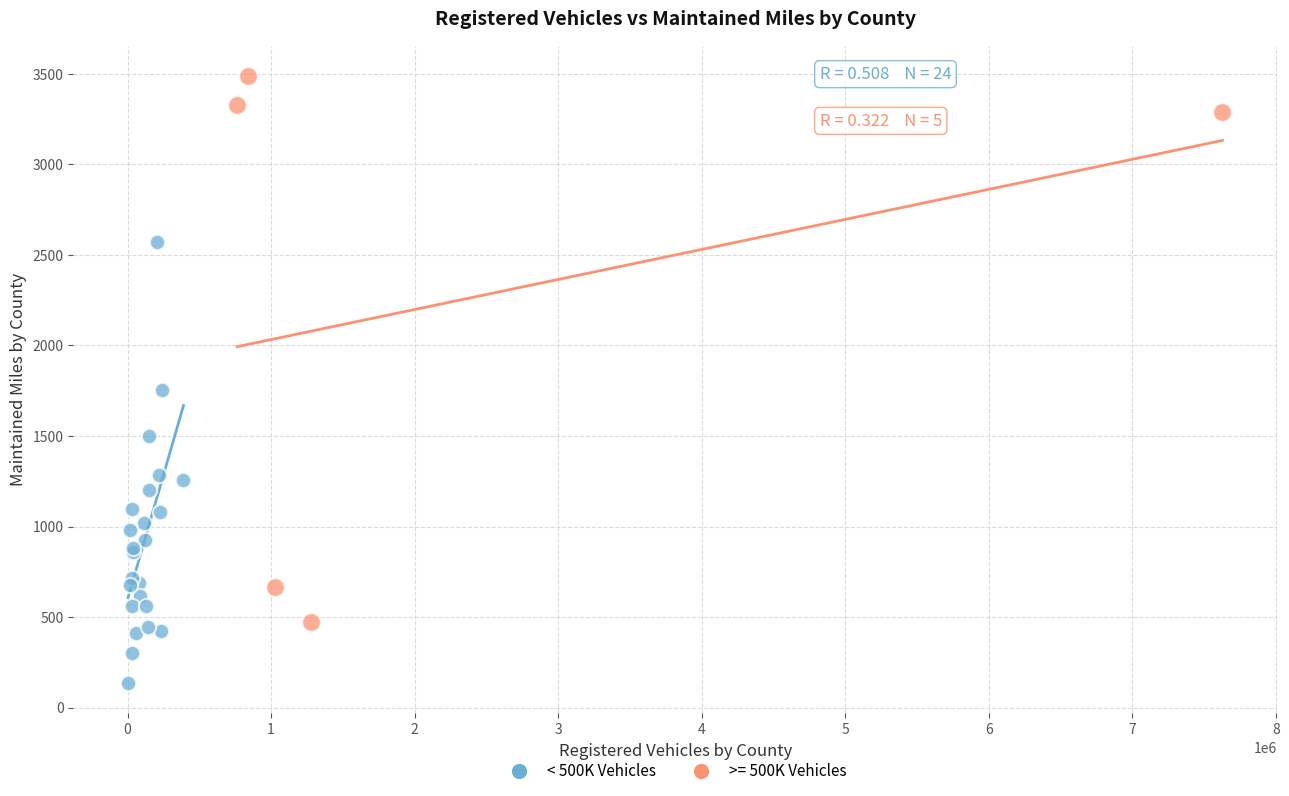

Which series has the widest spread of Y values?

>= 500K Vehicles